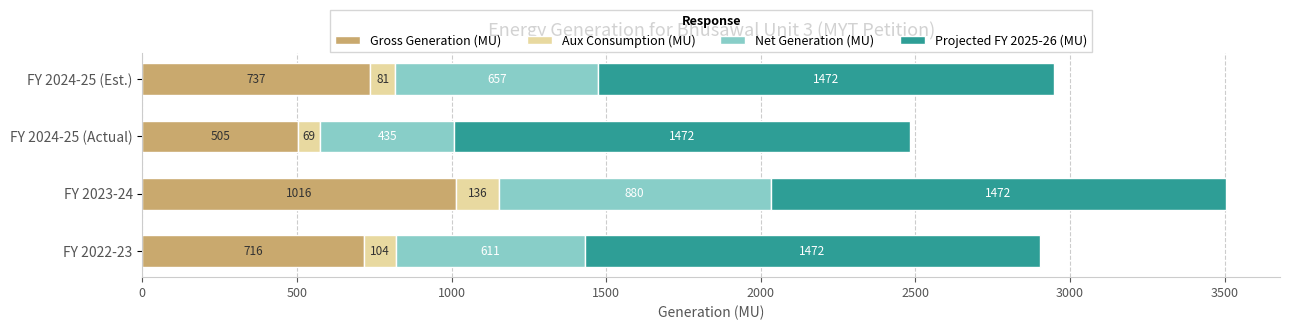

What is the highest value of the Gross Generation (MU) series?

1016.0